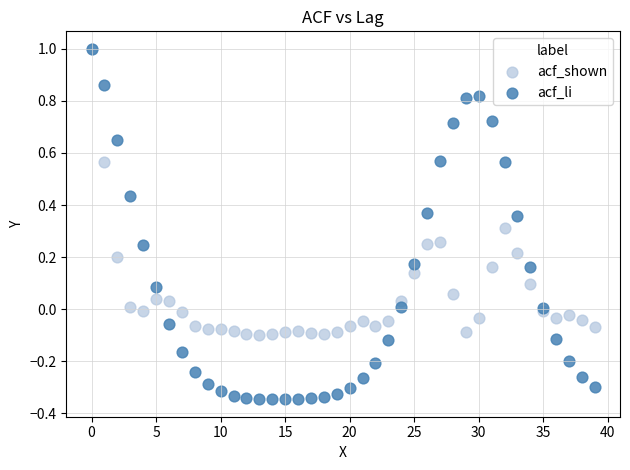

Which series has the largest Y range (max minus min)?

acf_li